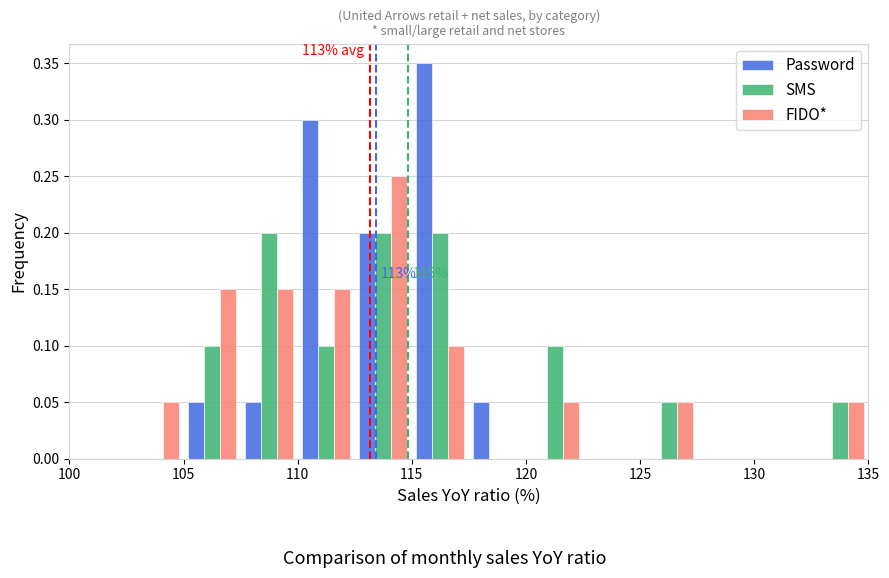

In the Password series, which range on the x-axis has the tallest bar?

115.0 to 117.5